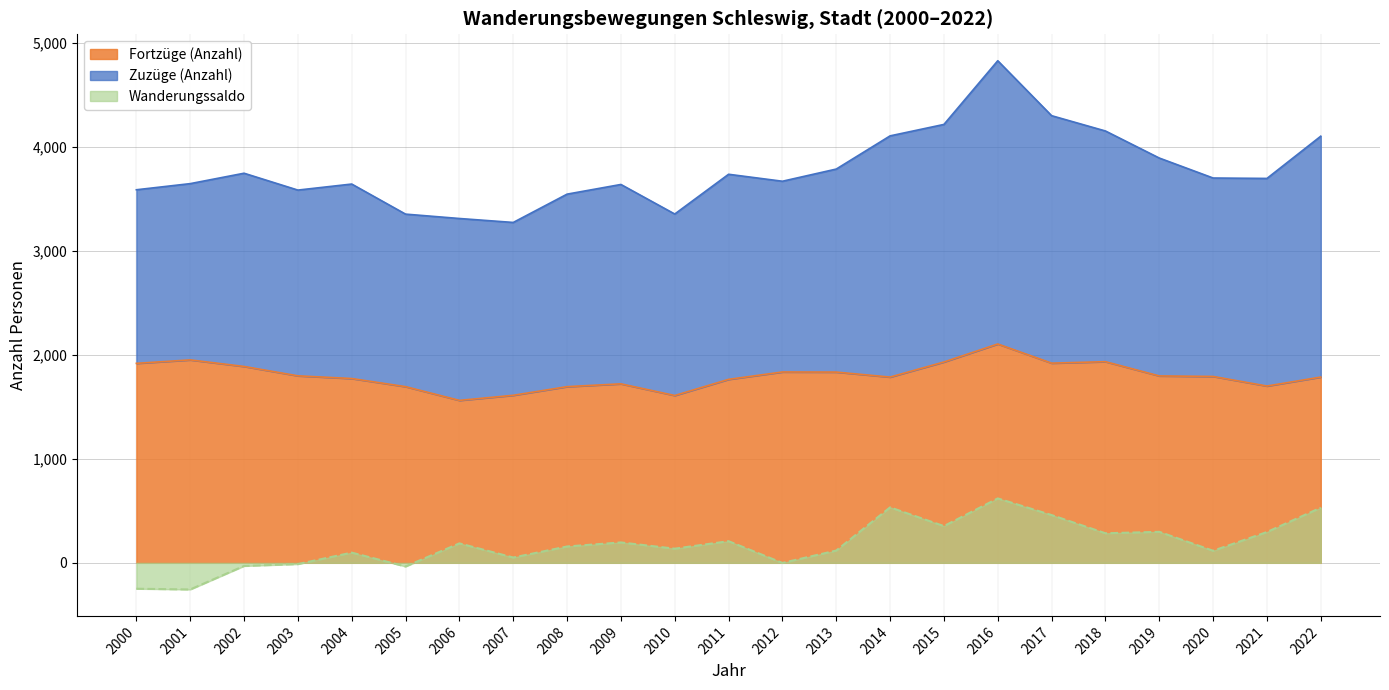

What is the value of the Fortzüge (Anzahl) point at the 22nd from the left?

1699